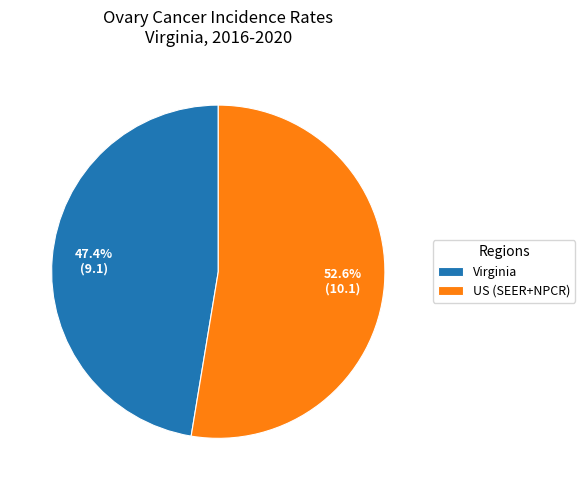

Combined, what portion of the pie is Virginia and US (SEER+NPCR)?

100.0%